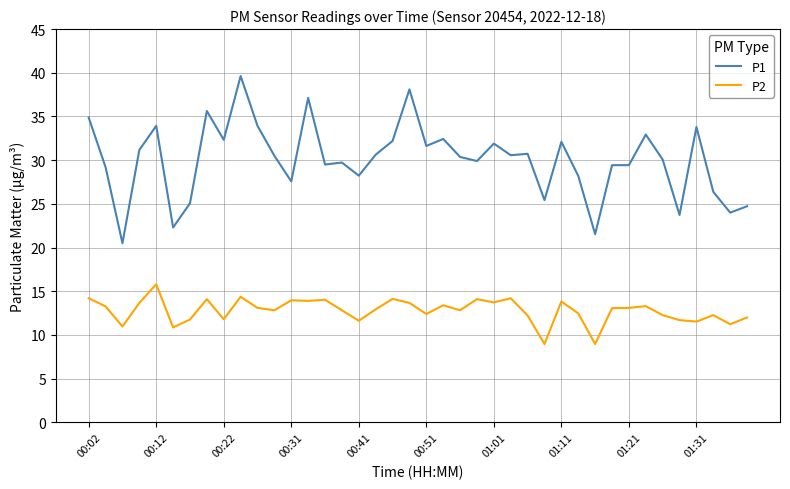

Does the chart have visible grid lines?

Yes